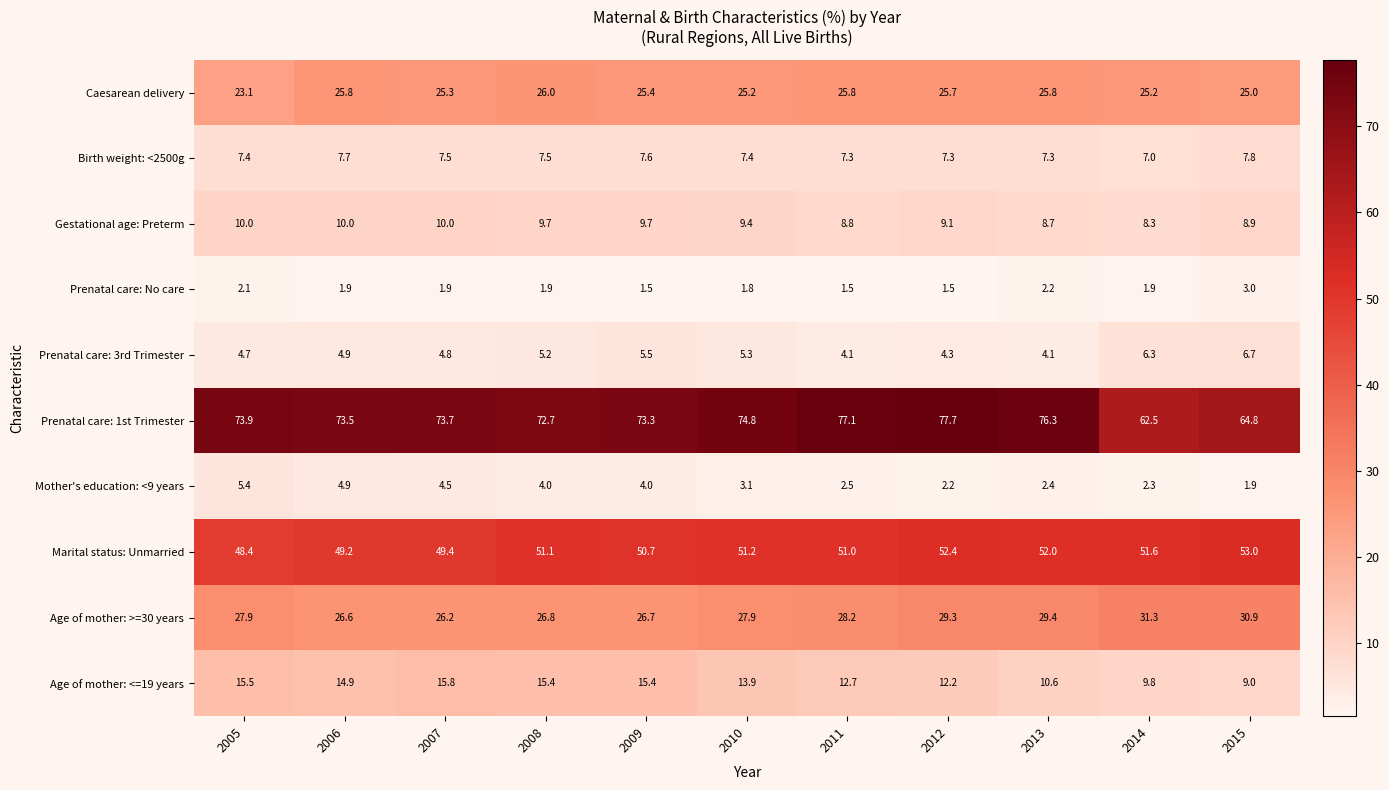

Which category has the highest value across all series?

2012